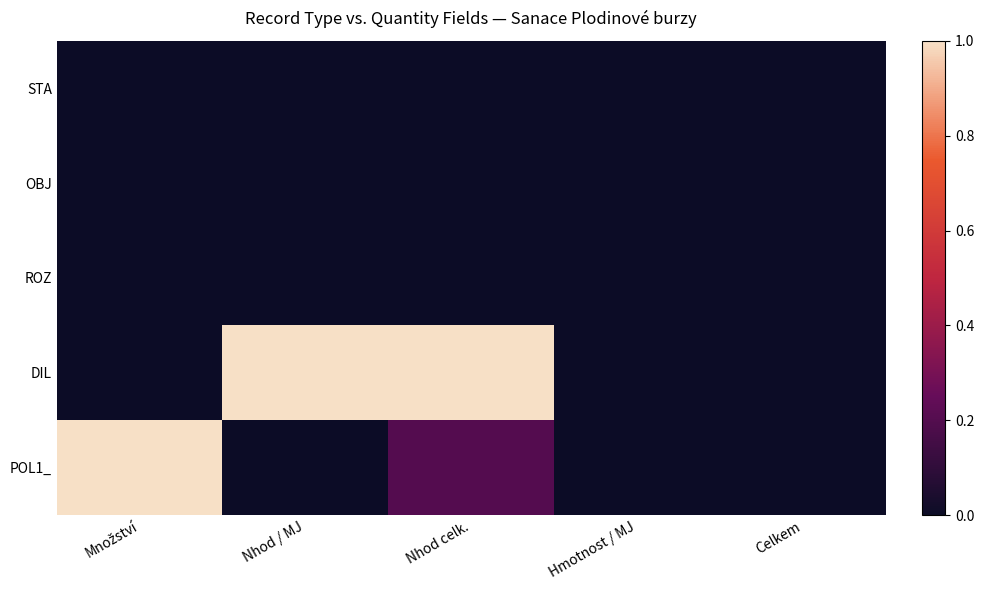

Reading left to right, extract all data points from this chart.

STA: Množství=0.0	Nhod / MJ=0.0	Nhod celk.=0.0	Hmotnost / MJ=0.0	Celkem=0.0
OBJ: Množství=0.0	Nhod / MJ=0.0	Nhod celk.=0.0	Hmotnost / MJ=0.0	Celkem=0.0
ROZ: Množství=0.0	Nhod / MJ=0.0	Nhod celk.=0.0	Hmotnost / MJ=0.0	Celkem=0.0
DIL: Množství=0.0	Nhod / MJ=1.0	Nhod celk.=1.0	Hmotnost / MJ=0.0	Celkem=0.0
POL1_: Množství=1.0	Nhod / MJ=0.0	Nhod celk.=0.2	Hmotnost / MJ=0.0	Celkem=0.0